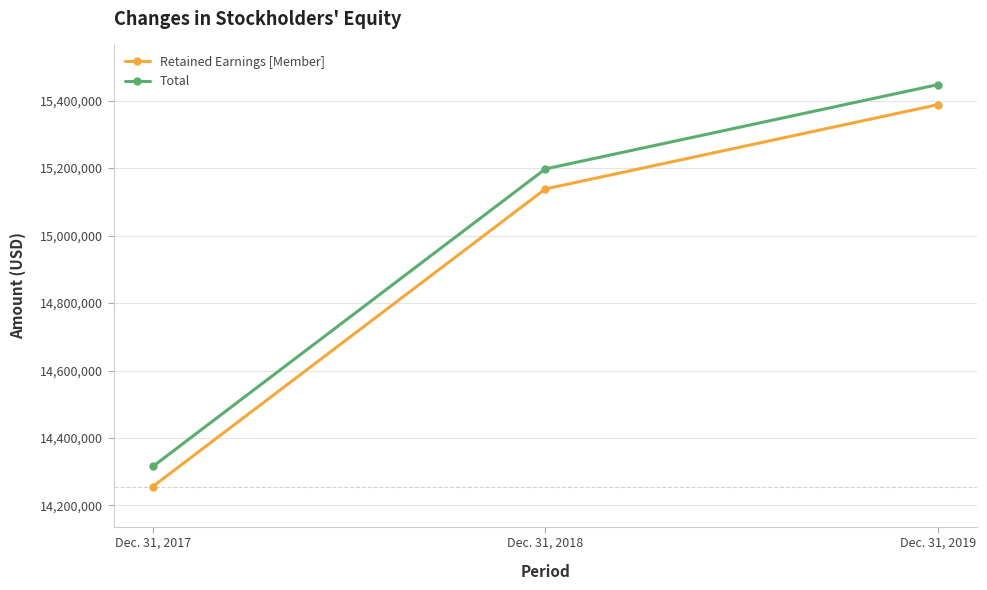

Does the chart have visible grid lines?

Yes